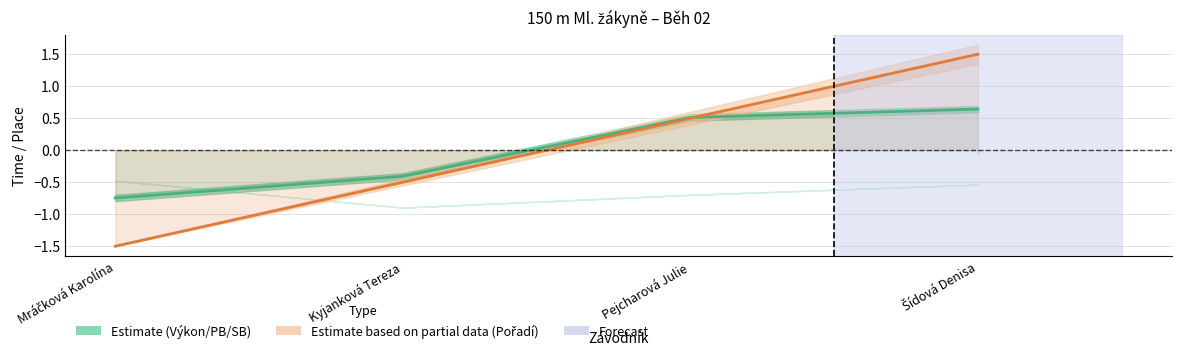

How many intersections are there between Estimate based on partial data (Pořadí) and Estimate (Výkon)?

1